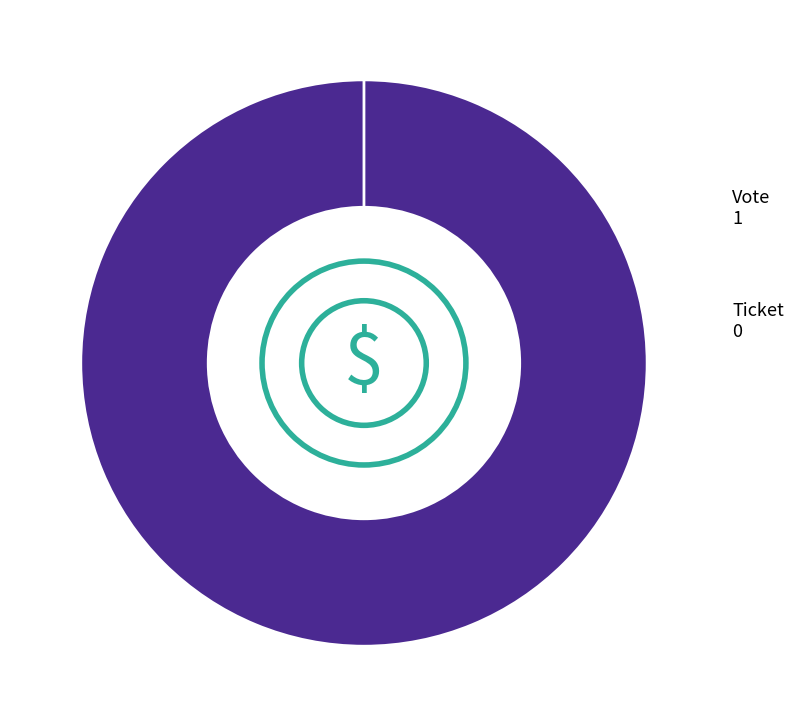

To the nearest percent, what is the difference between the largest and smallest slice percentages?

100%